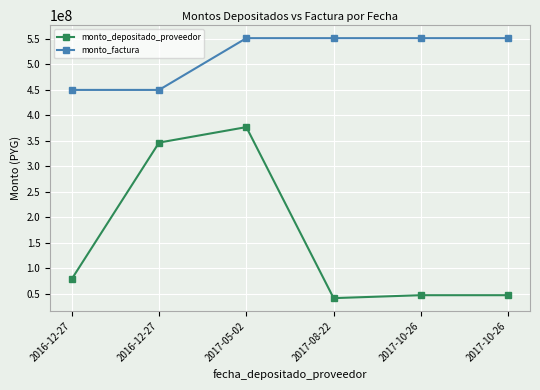

Which series has the largest total across all categories?

monto_factura